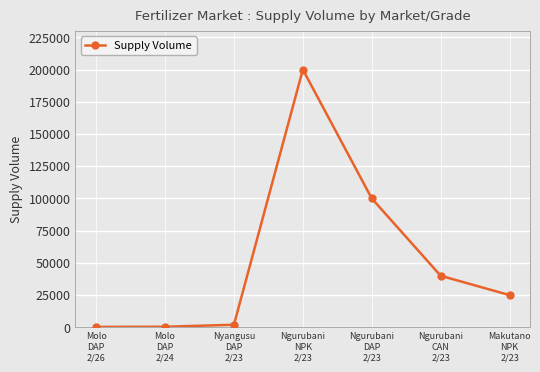

What is the average value?

52543